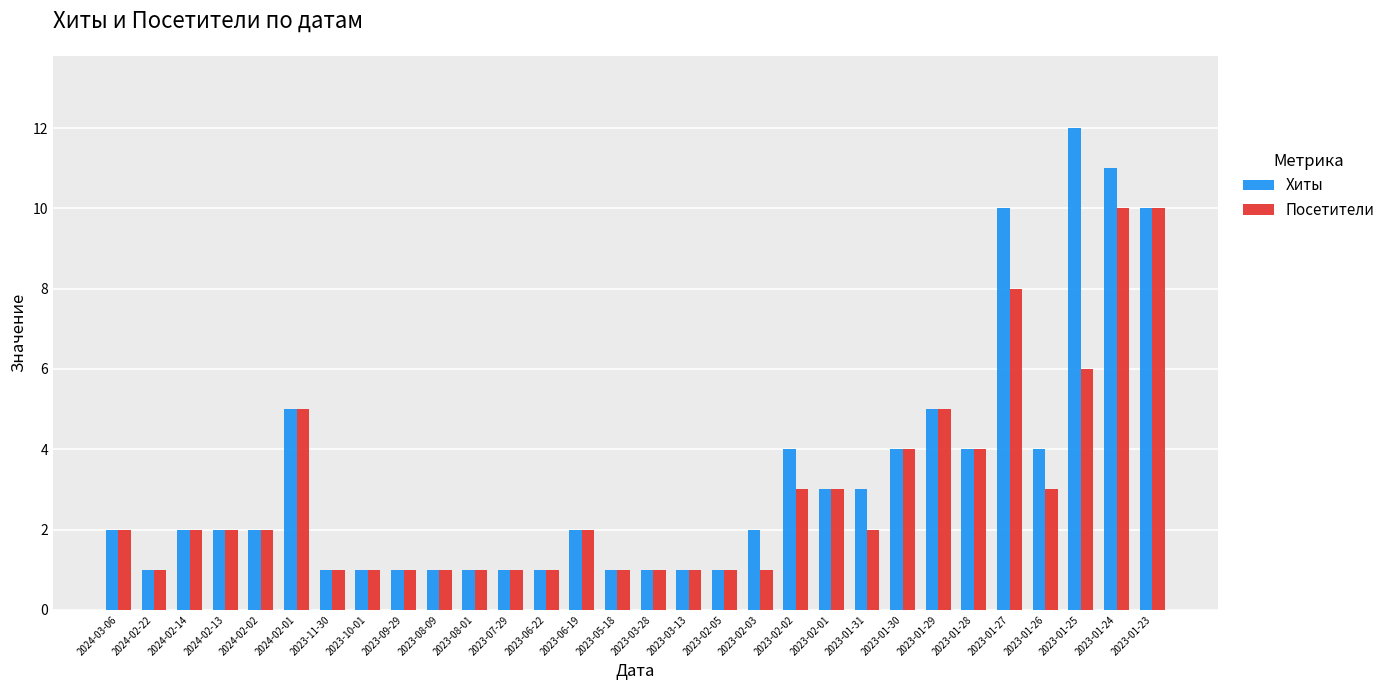

Which series has the widest spread of values?

Хиты